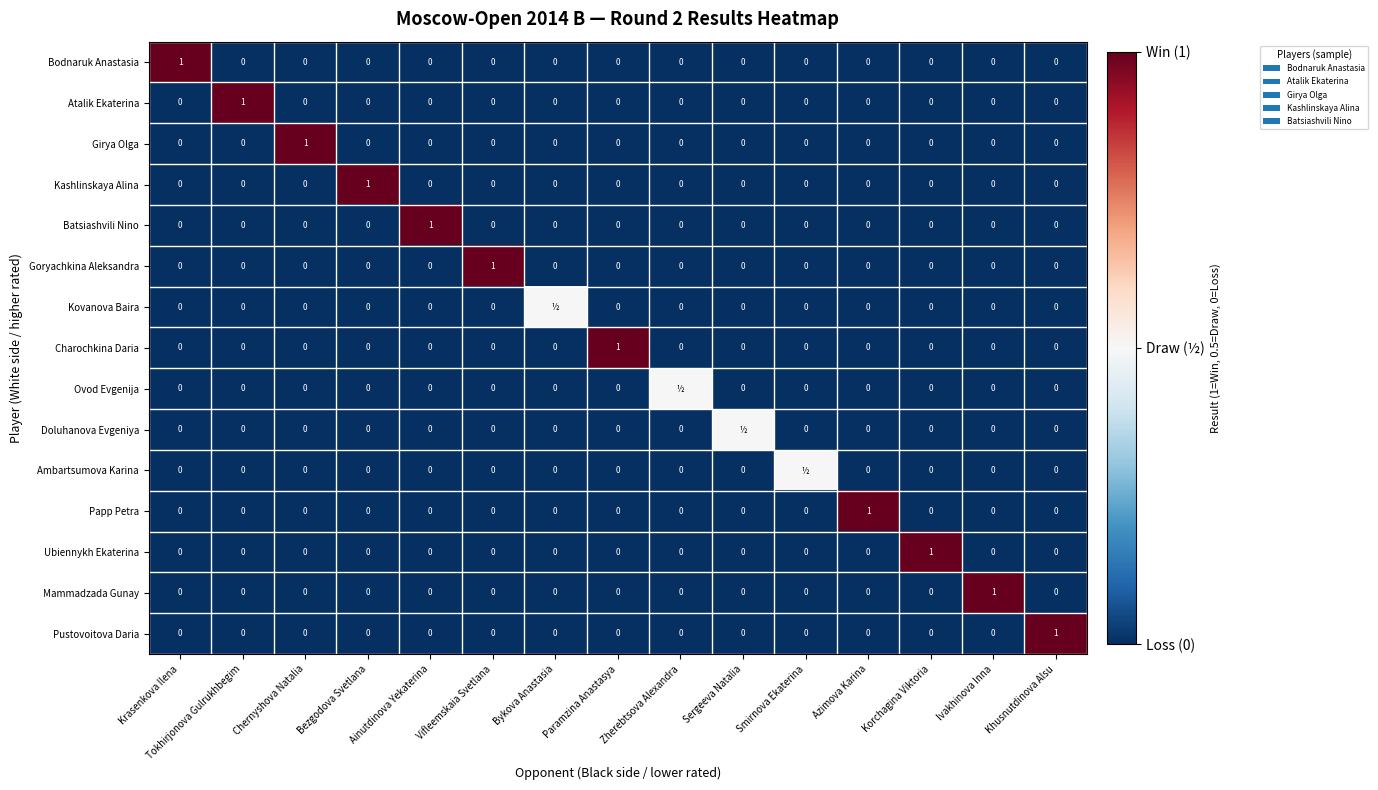

True or false: Bodnaruk Anastasia has a value of 0.0 at Ainutdinova Yekaterina.

True